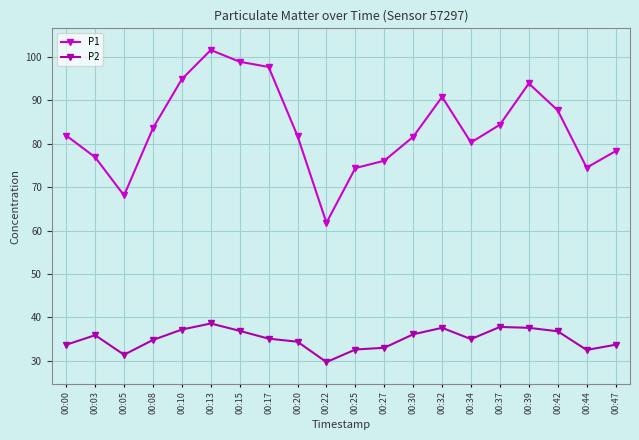

True or false: P1 and P2 cross at least once.

False